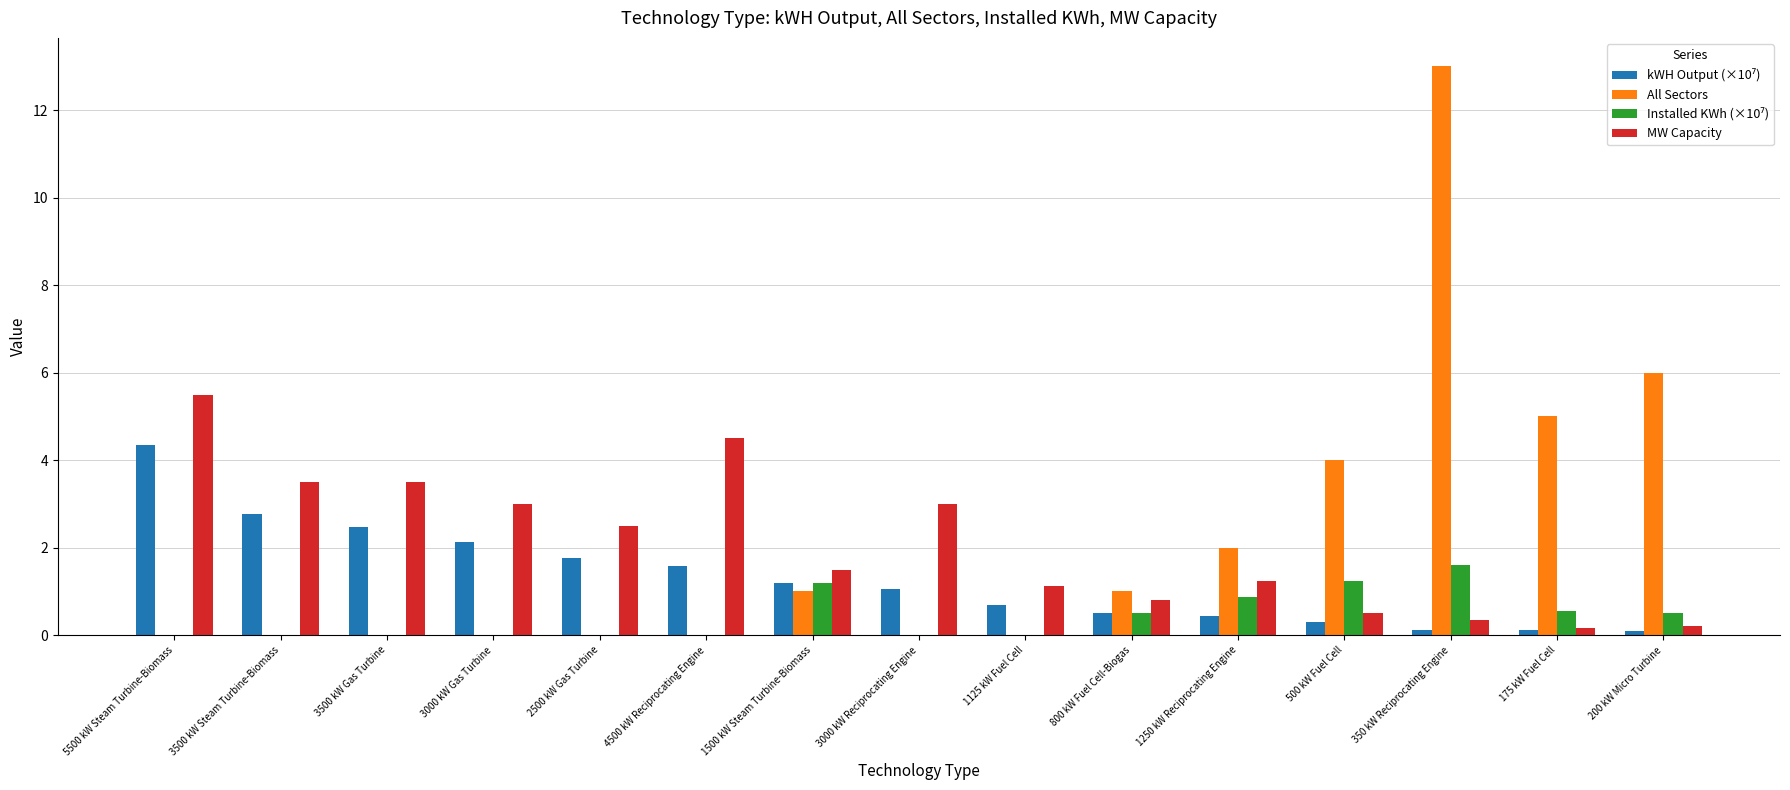

At which category is the sum across all series the highest?

350 kW Reciprocating Engine